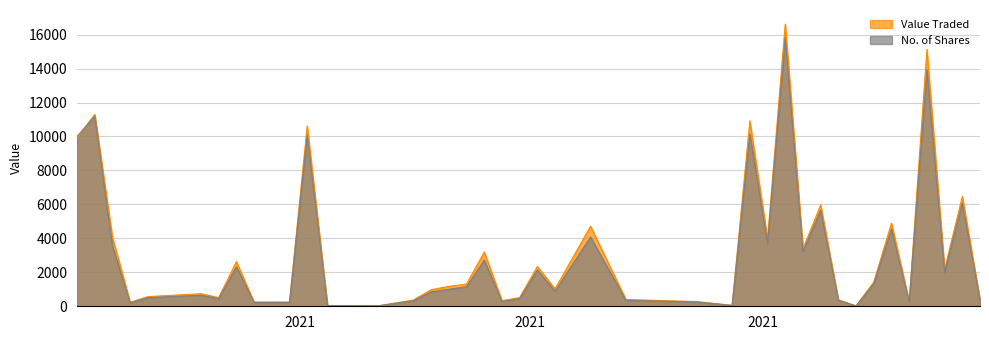

How many data points in Value Traded are above 1170?

19